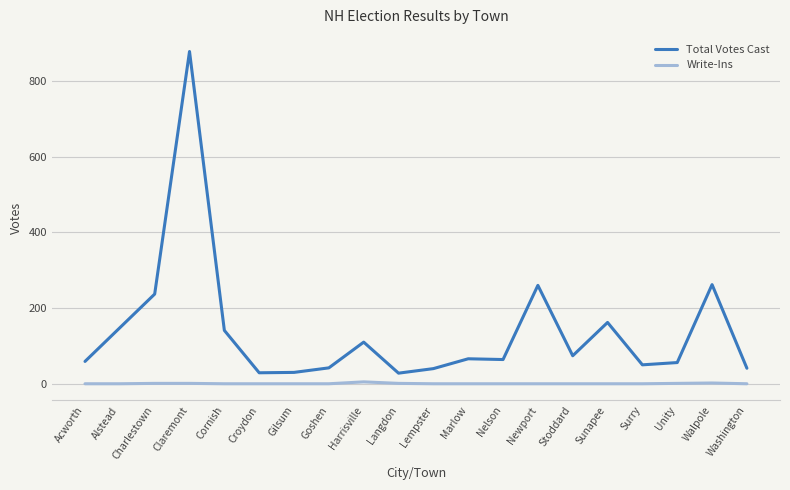

True or false: Total Votes Cast has a value of 74 at Stoddard.

True